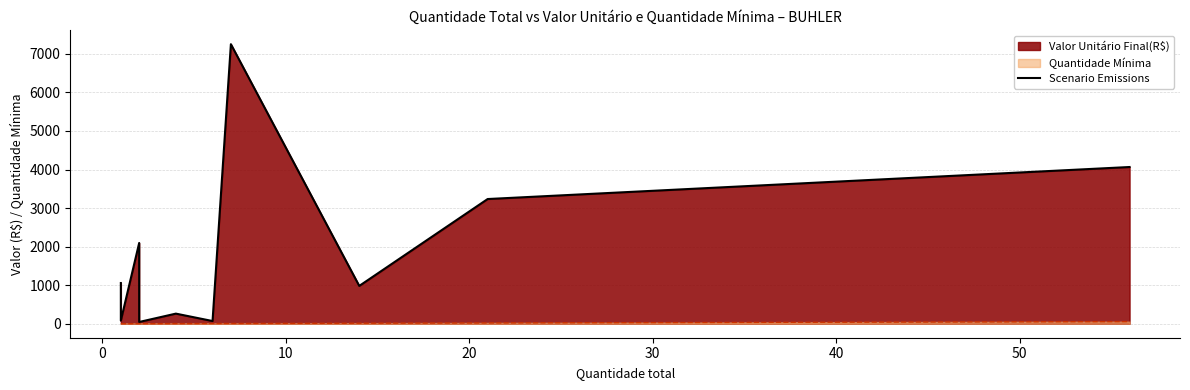

What is the difference between the second highest and minimum values?

4019.8